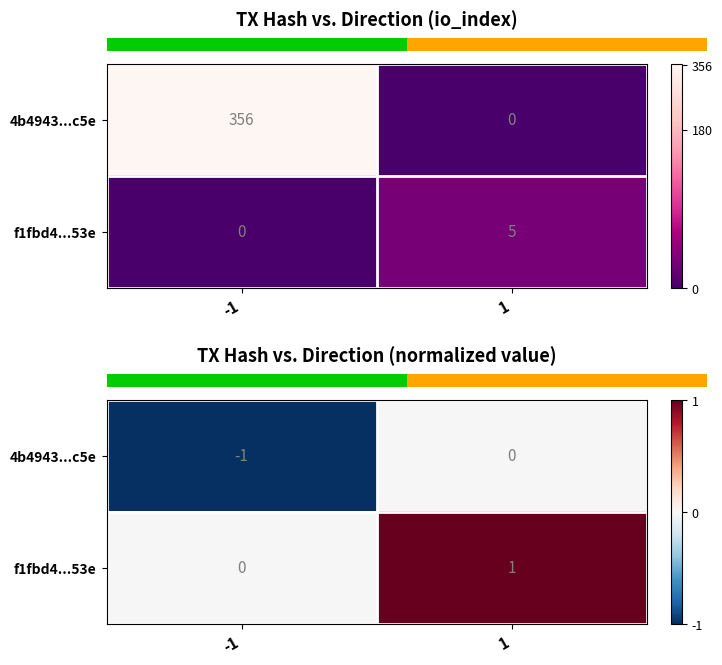

Where is f1fbd4...53e nearest to the value 0?

-1